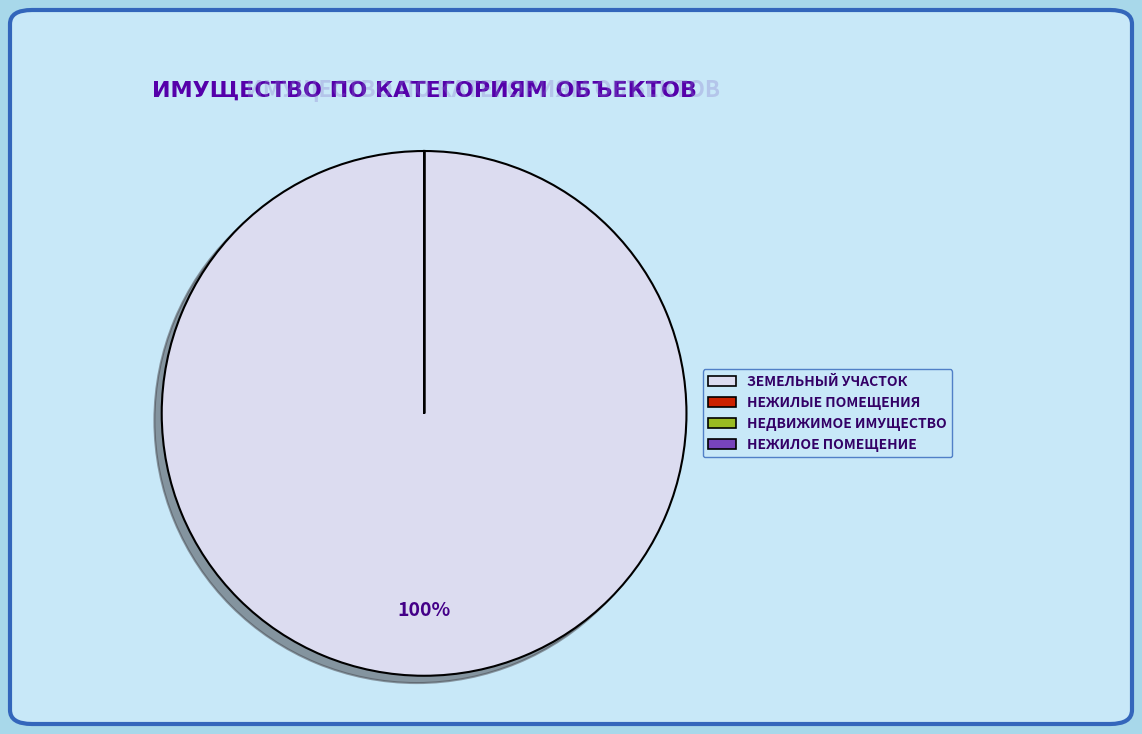

Is there any slice that represents more than half of the pie?

Yes